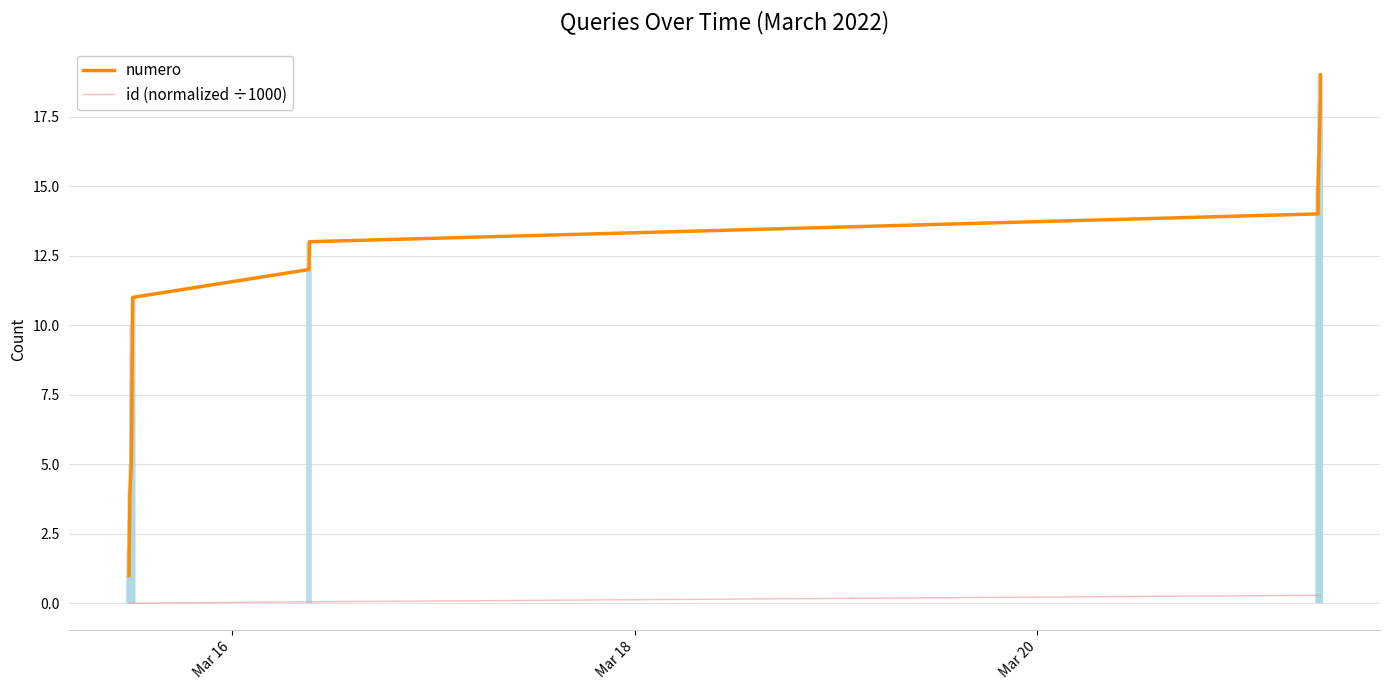

True or false: numero and id (normalized ÷1000) intersect in this chart.

False